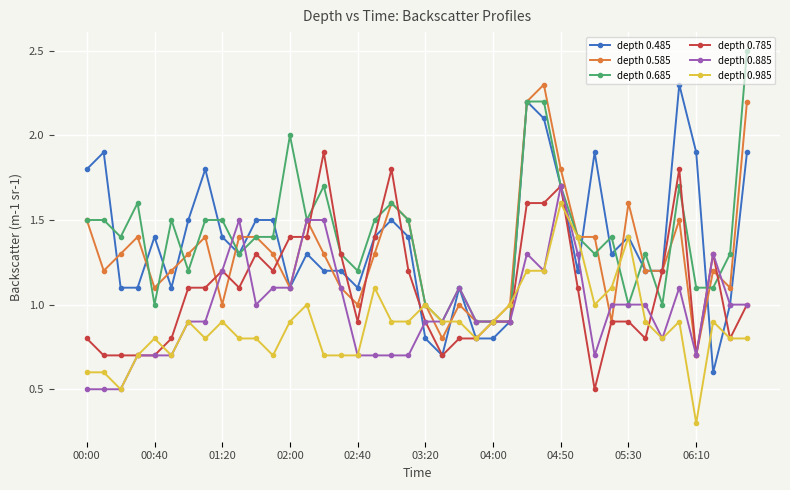

What is the value of the depth 0.585 point at the 13th from the left?

1.1